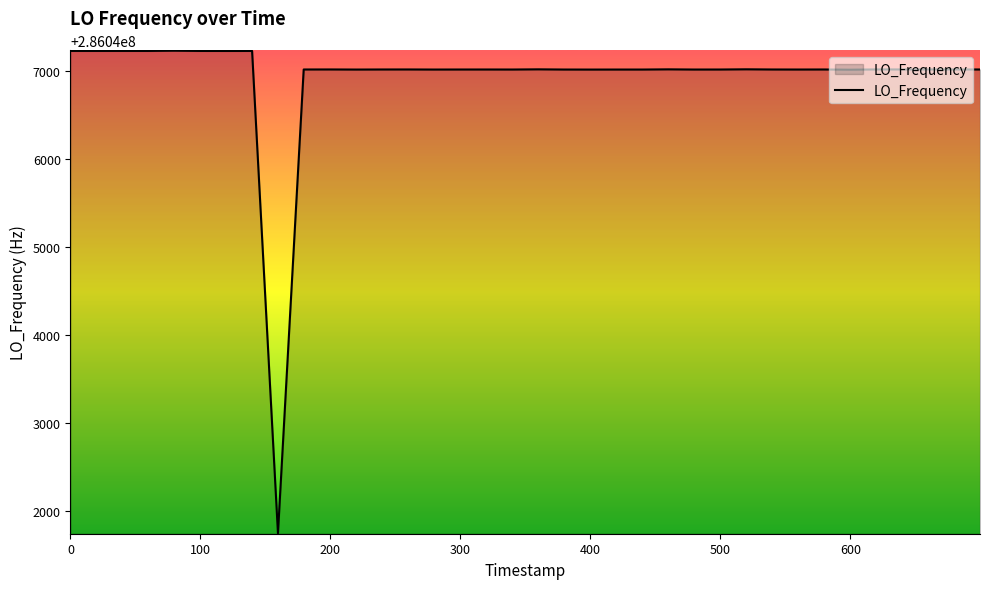

What is the difference between the maximum and minimum values?

5481.3